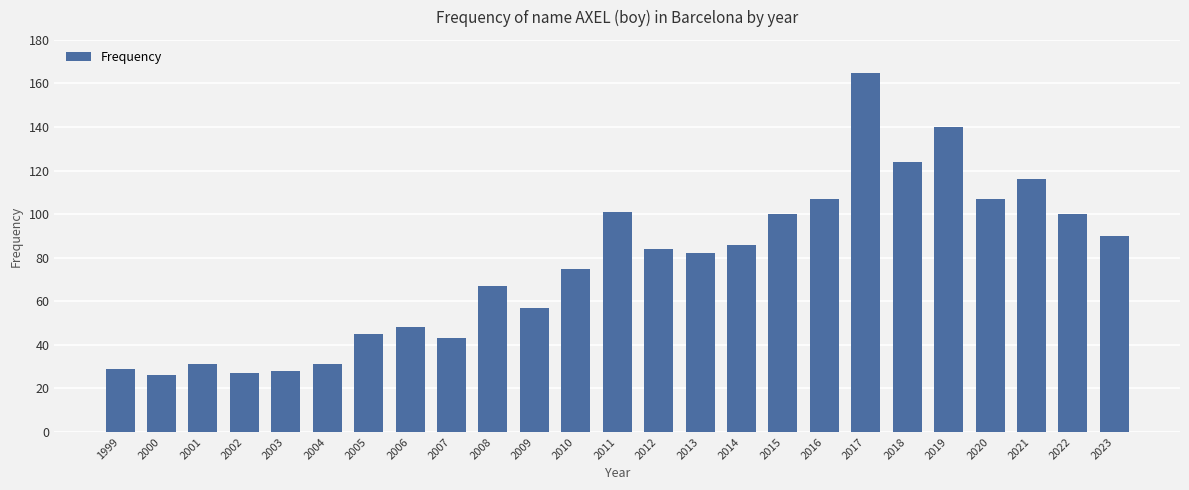

What is the value of the 6th bar from the left?

31